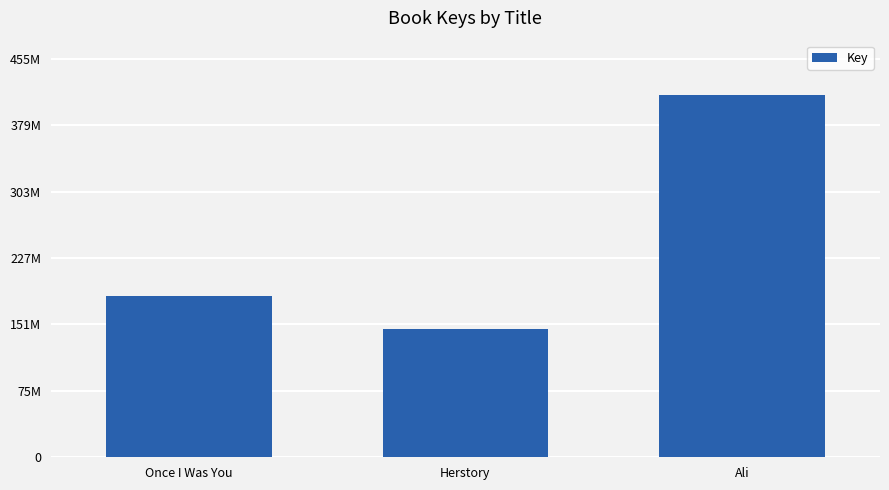

What is the change in value from Once I Was You to Herstory?

-37547205